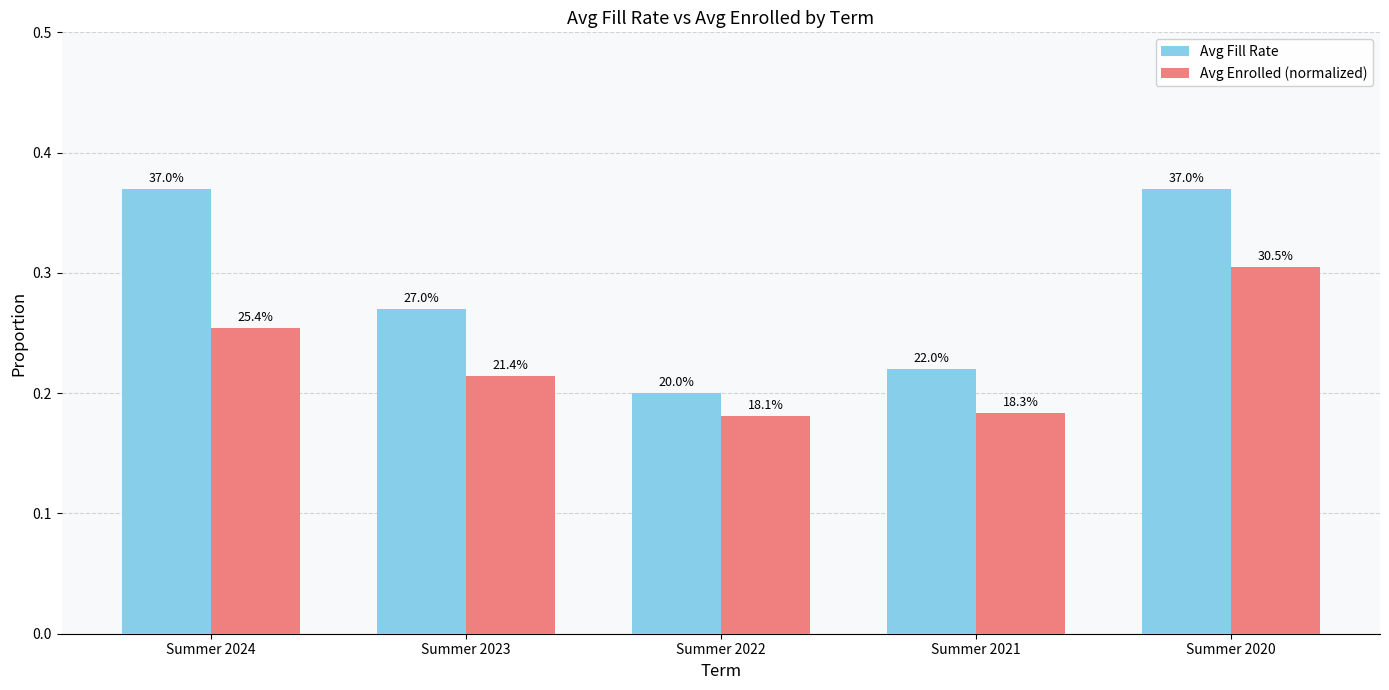

Is it true that Avg Enrolled (normalized) equals 0.3 at Summer 2023?

False